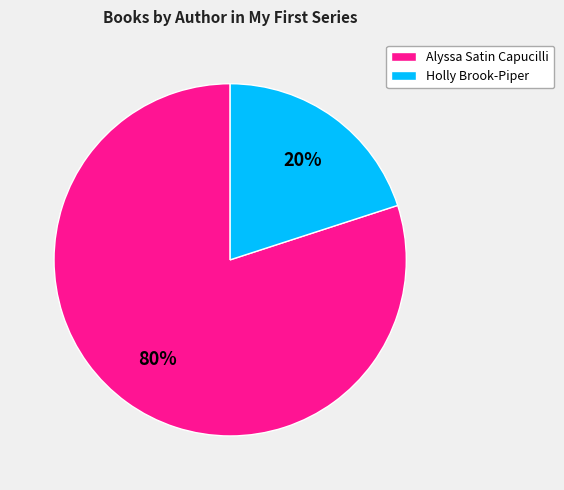

To the nearest percent, what percentage of the pie is Holly Brook-Piper?

20%